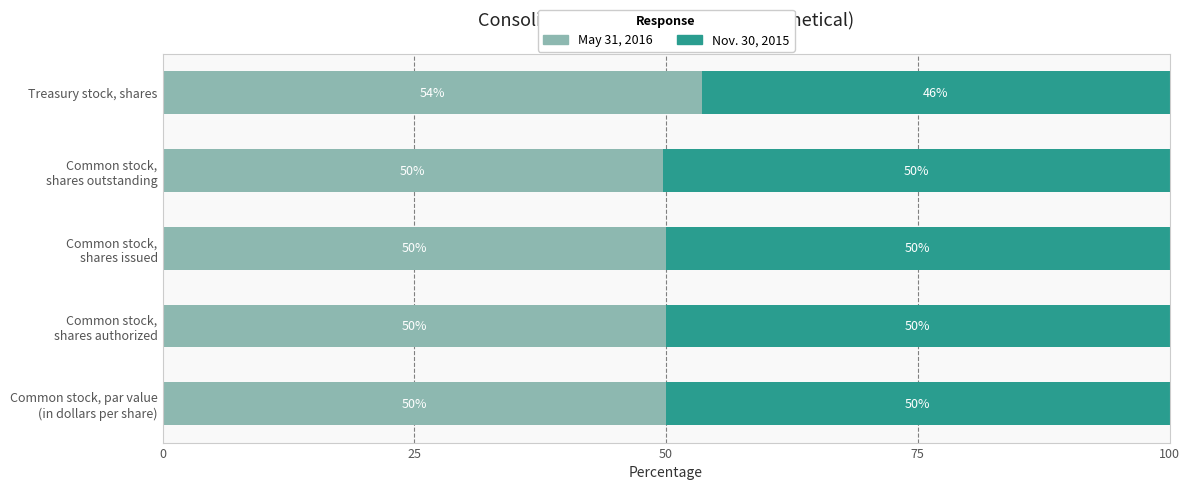

Read the May 31, 2016 value at Treasury stock, shares.

53.6